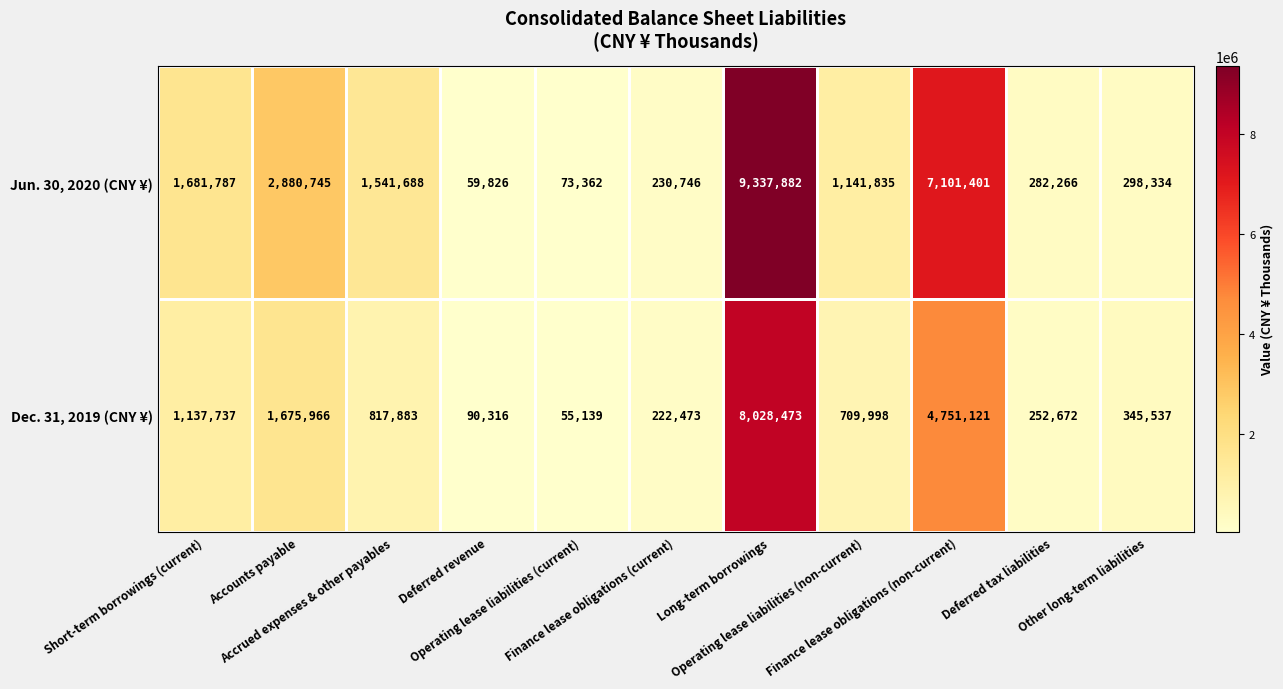

At which category is the sum across all series the highest?

Long-term borrowings